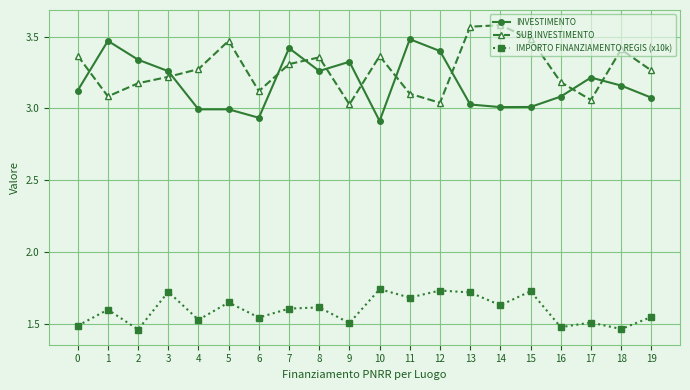

The value of INVESTIMENTO at 17 is 4.6. True or false?

False